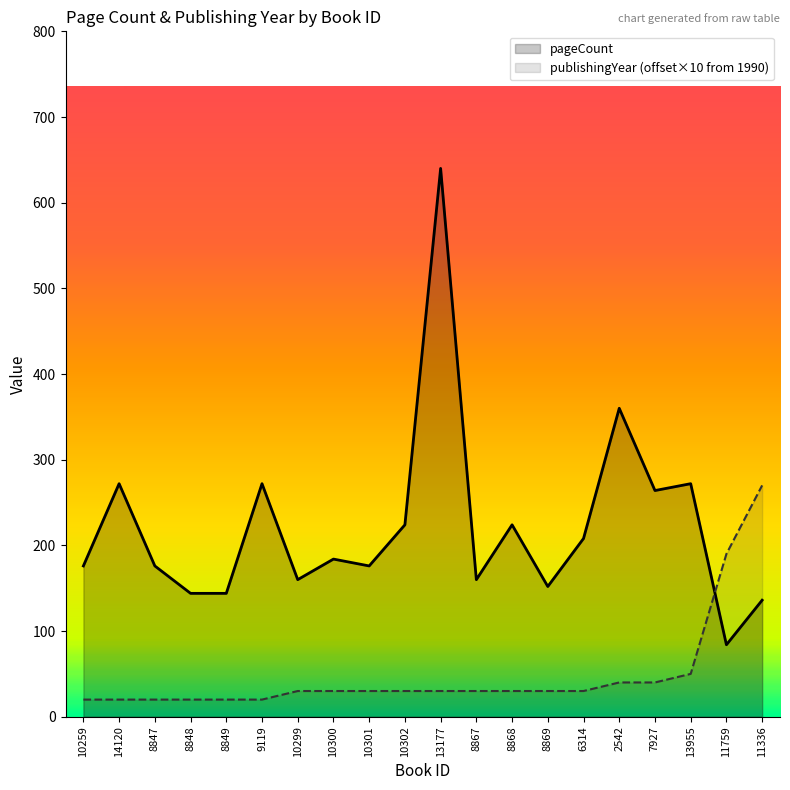

The pageCount series shows 259 at 10299. True or false?

False